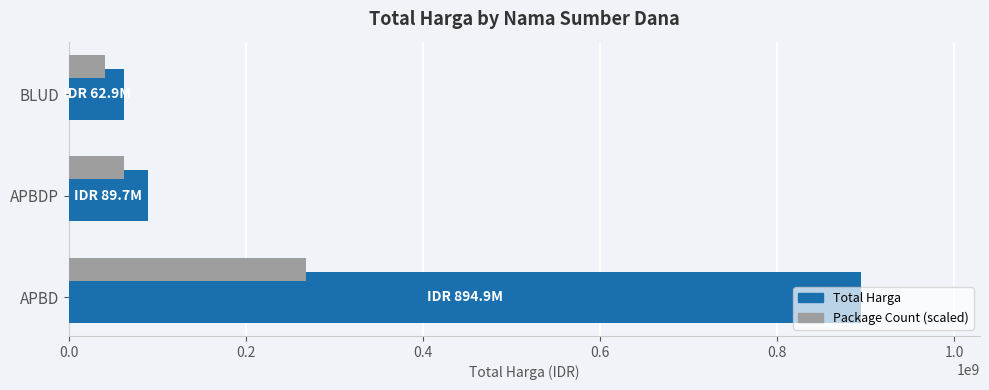

Which series has the largest range (max minus min)?

Total Harga